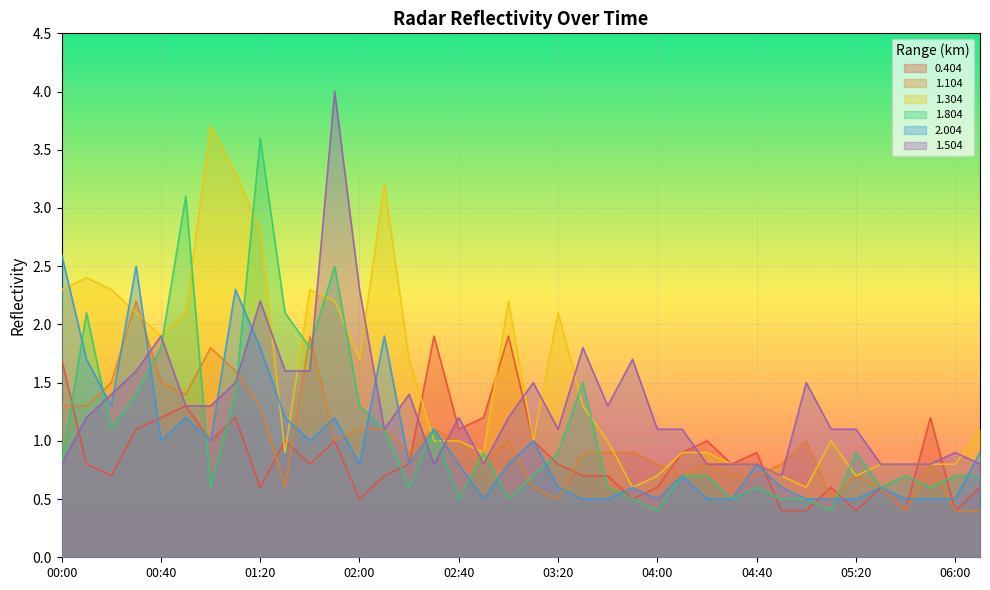

Between 05:30 and 00:10, which is larger?

00:10